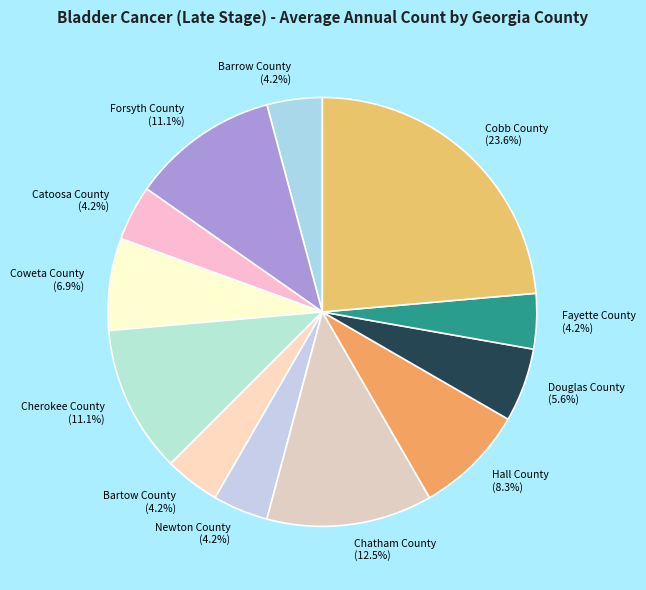

How many slices are in this pie chart?

12